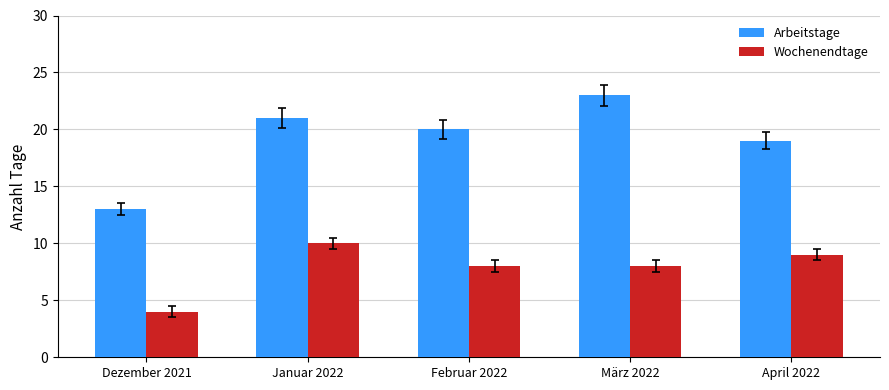

Count the number of data series in this chart.

2